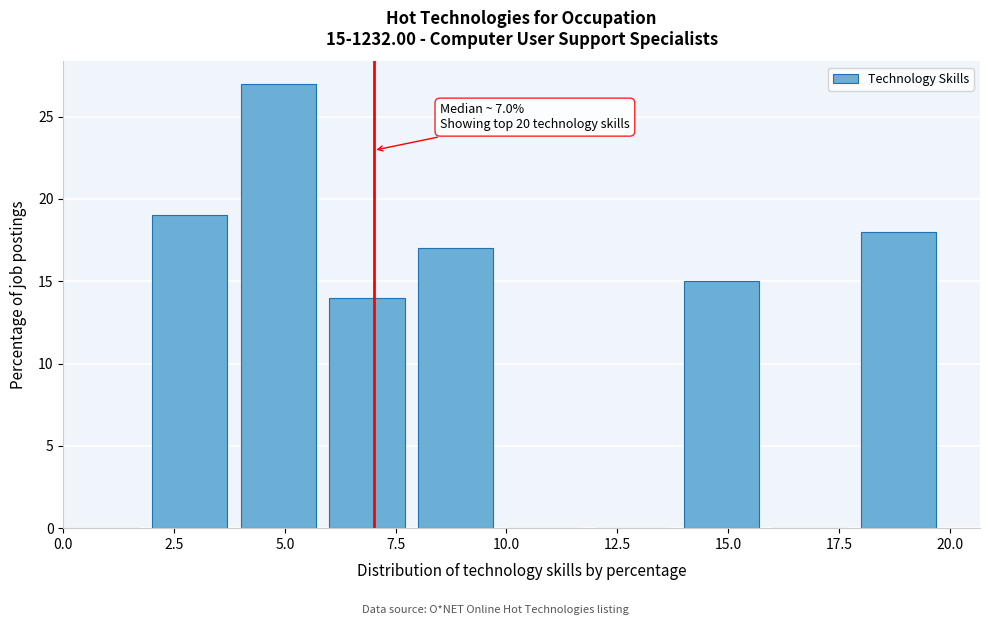

Which range on the x-axis has the tallest bar?

4 to 6